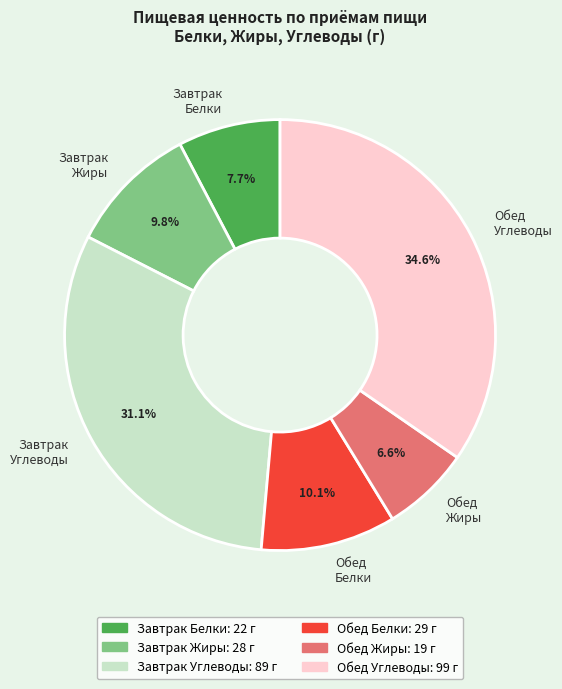

Count the number of slices in the pie.

6